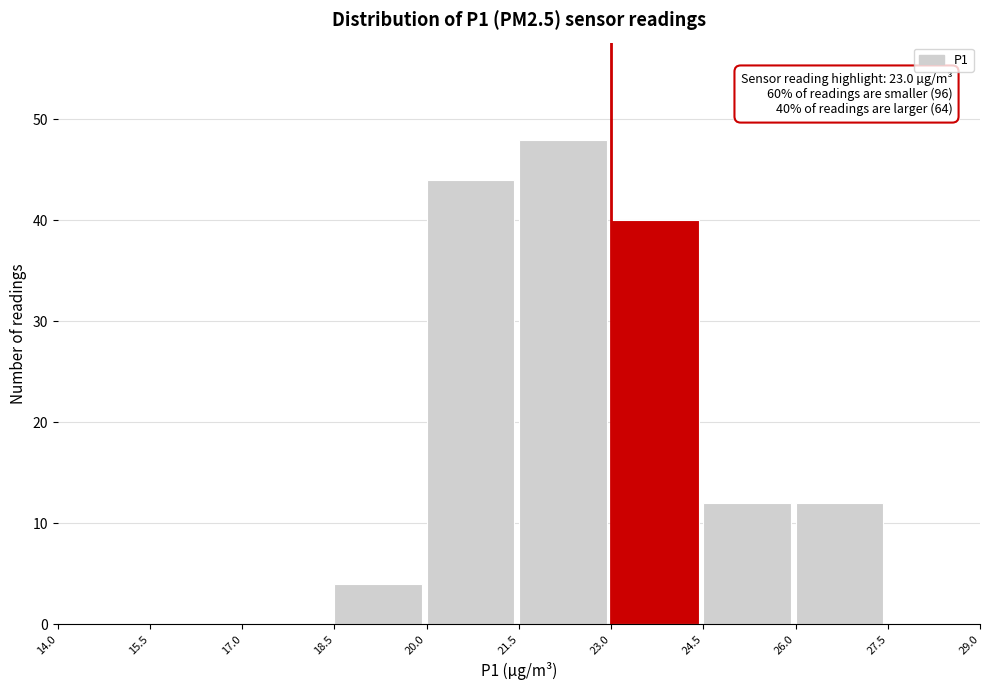

Which range on the x-axis has the tallest bar?

21.5 to 23.0